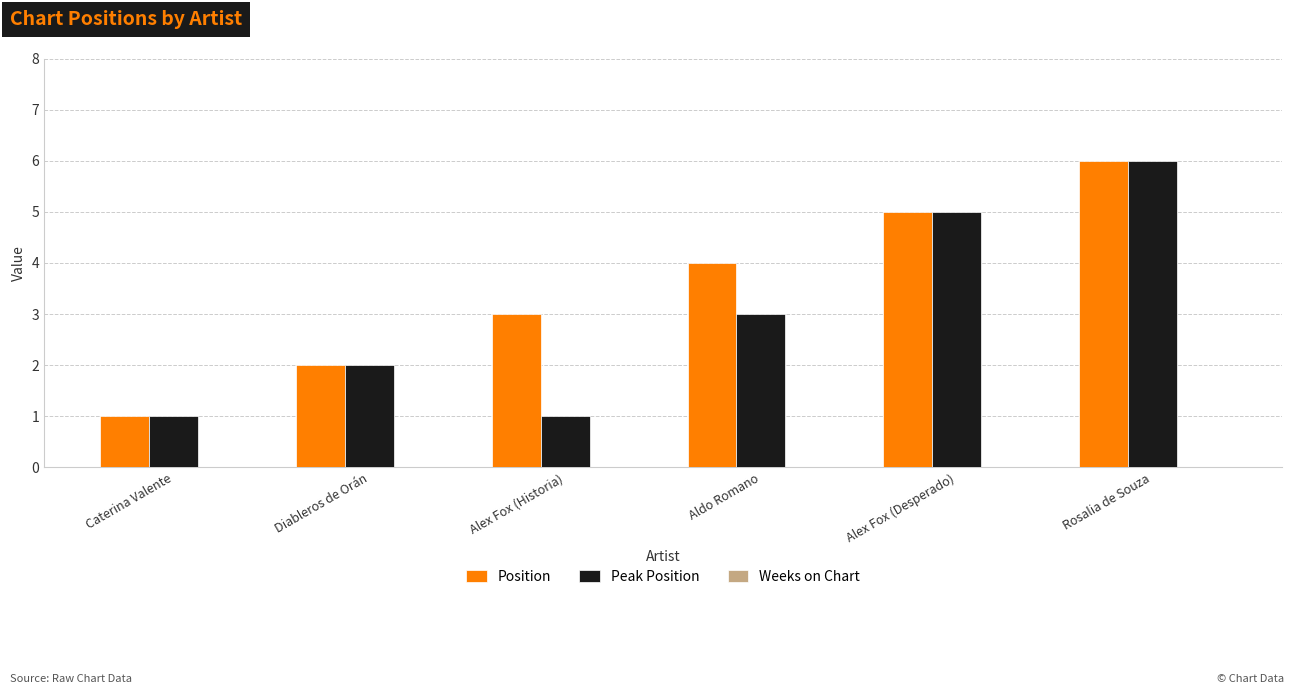

What is the total value across all series at Alex Fox (Desperado)?

10